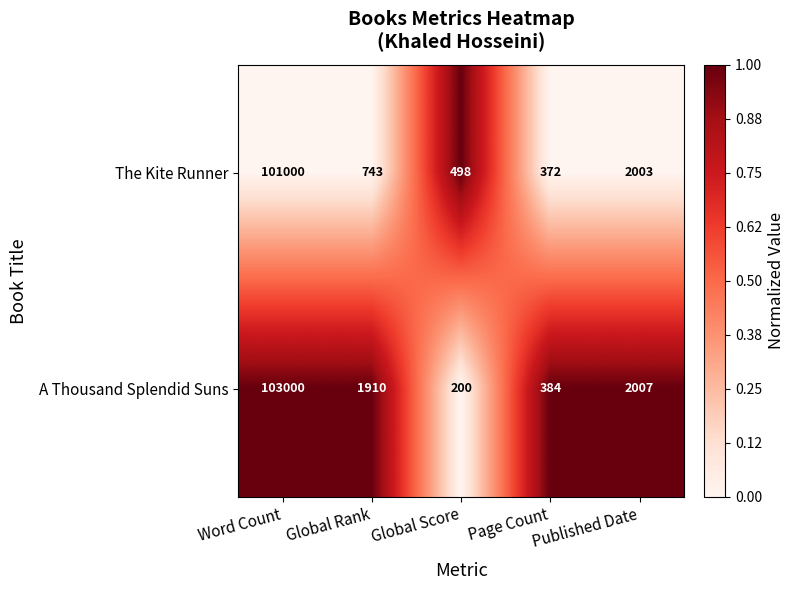

Which series has the largest total across all categories?

A Thousand Splendid Suns